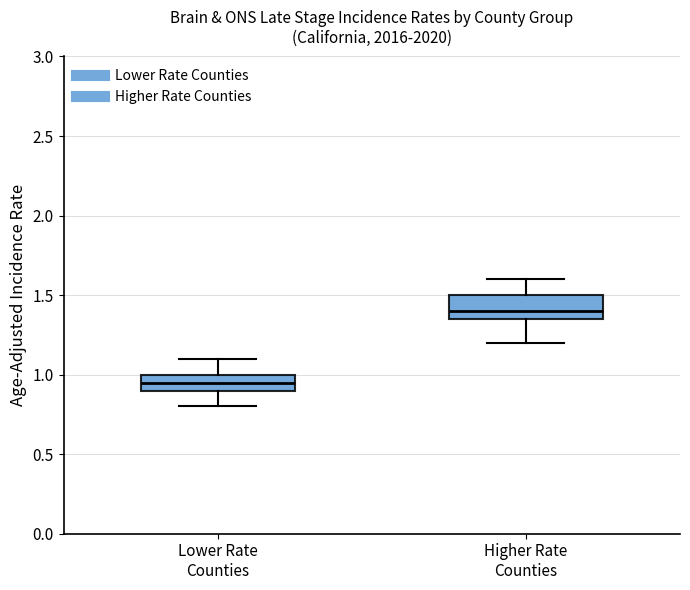

Reading left to right, transcribe this box plot: for each box, give where its median line is, the range the box spans, and where its two whiskers end, as read against the y-axis. The values are not printed on the chart, so give them approximately, as read against the axis.

Lower Rate Counties: median 0.95, box 0.90 to 1.00, whiskers 0.80 to 1.10
Higher Rate Counties: median 1.40, box 1.35 to 1.50, whiskers 1.20 to 1.60